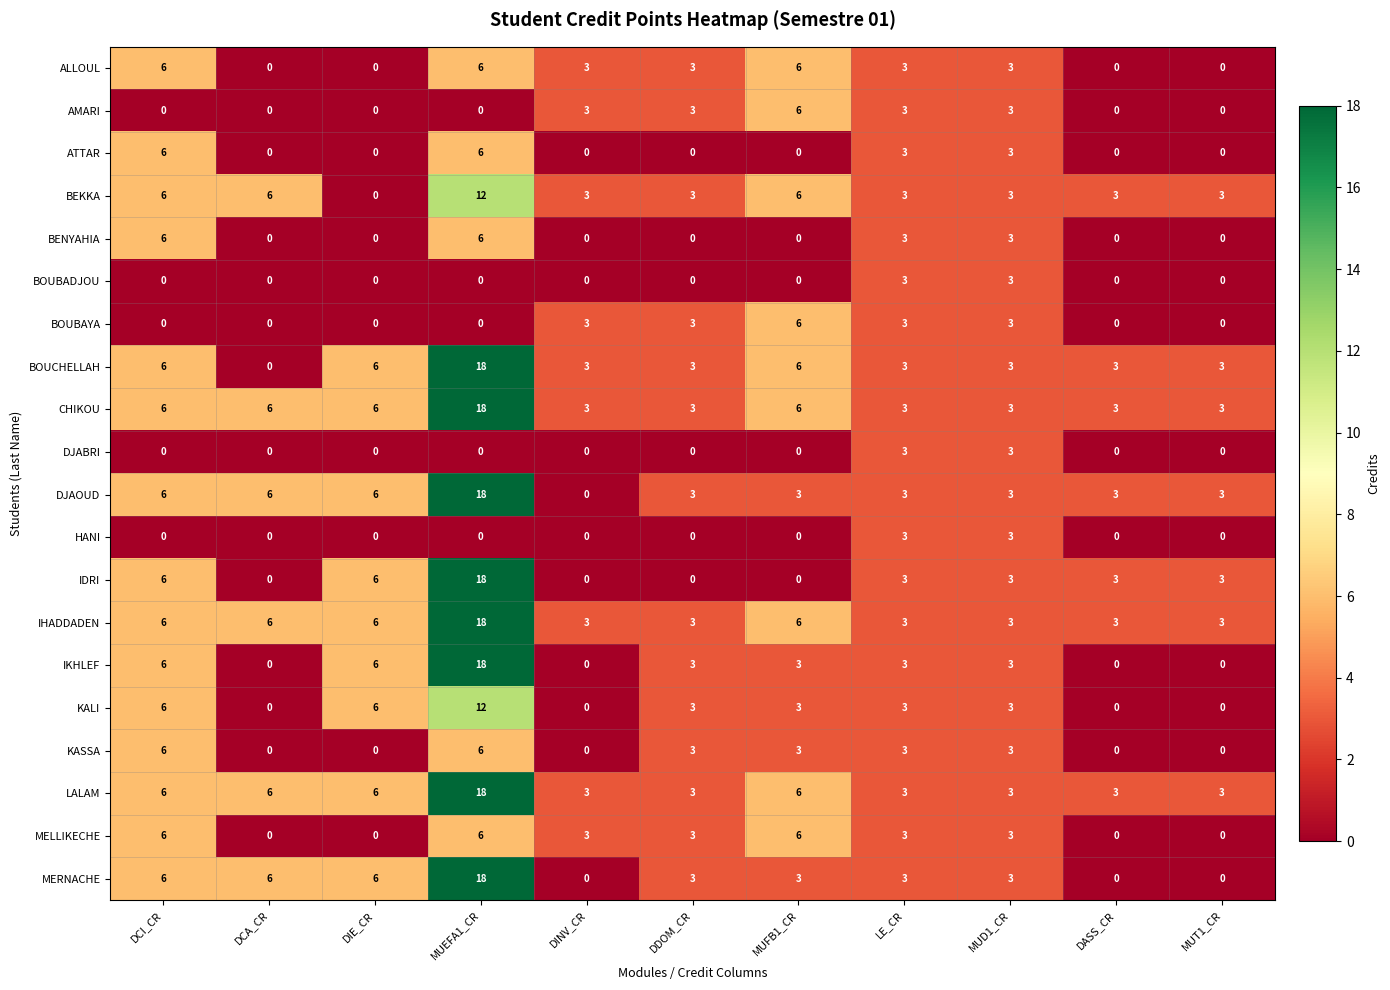

Is it true that IKHLEF equals 3 at DDOM_CR?

True